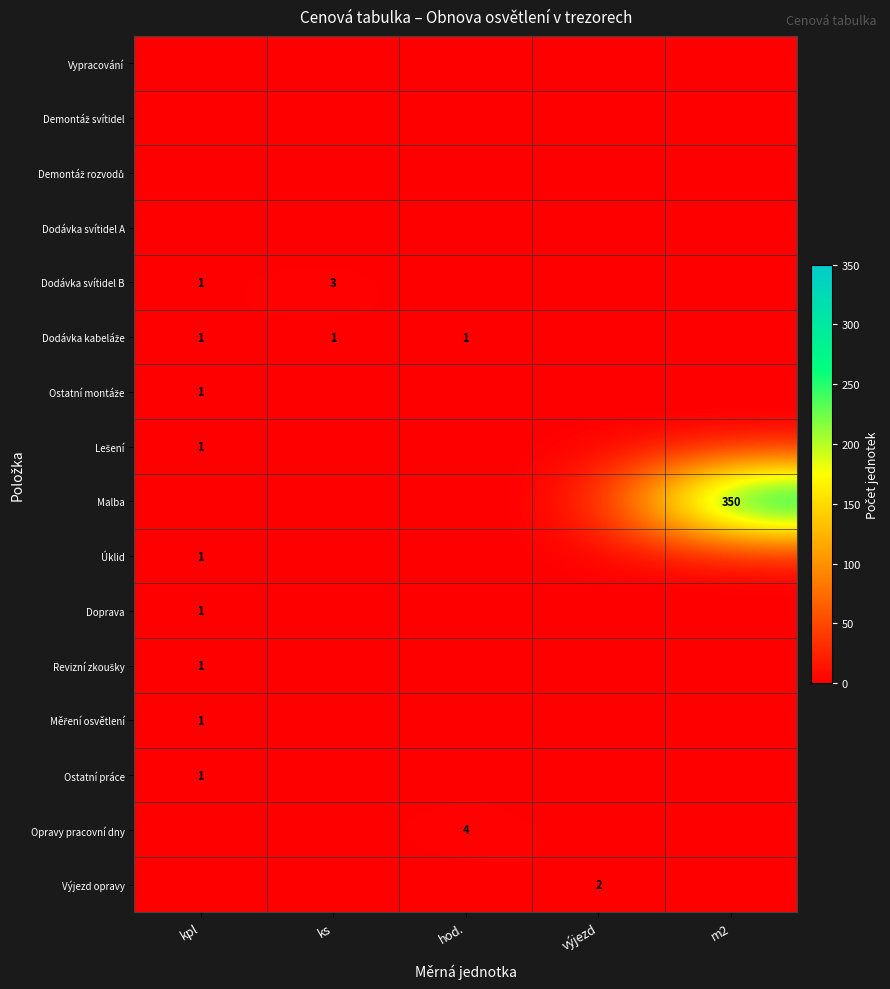

How many values in Úklid are above zero?

1